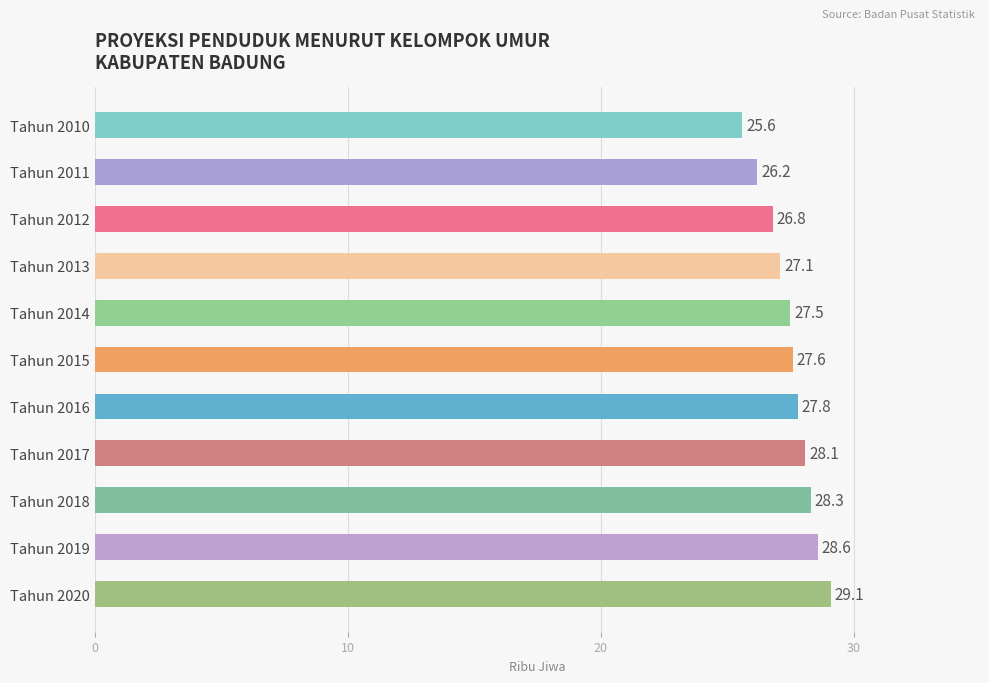

How many categories are shown in the chart?

11